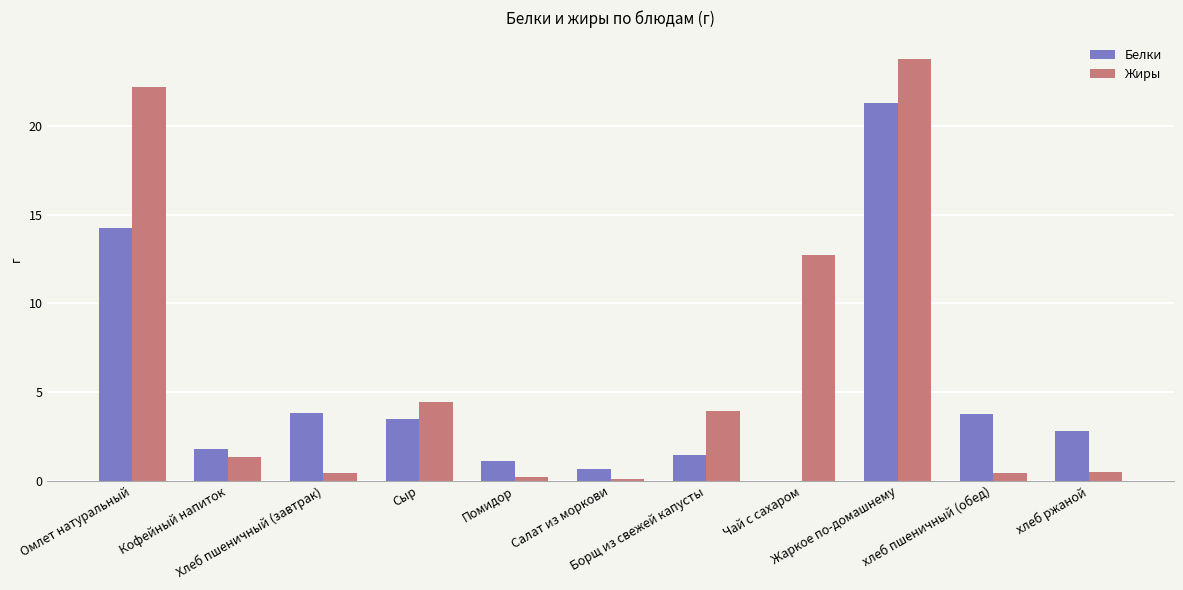

How many groups of bars are there?

11